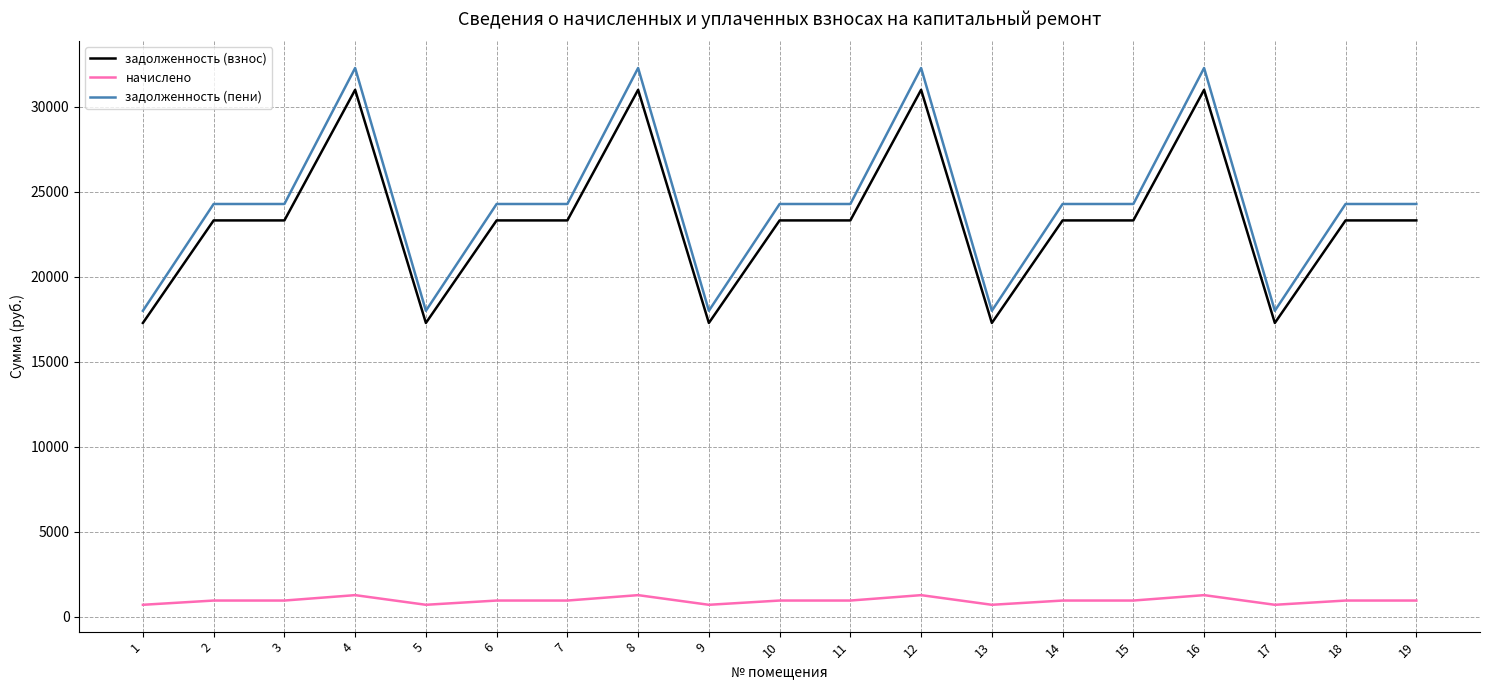

How many lines are shown in the chart?

3